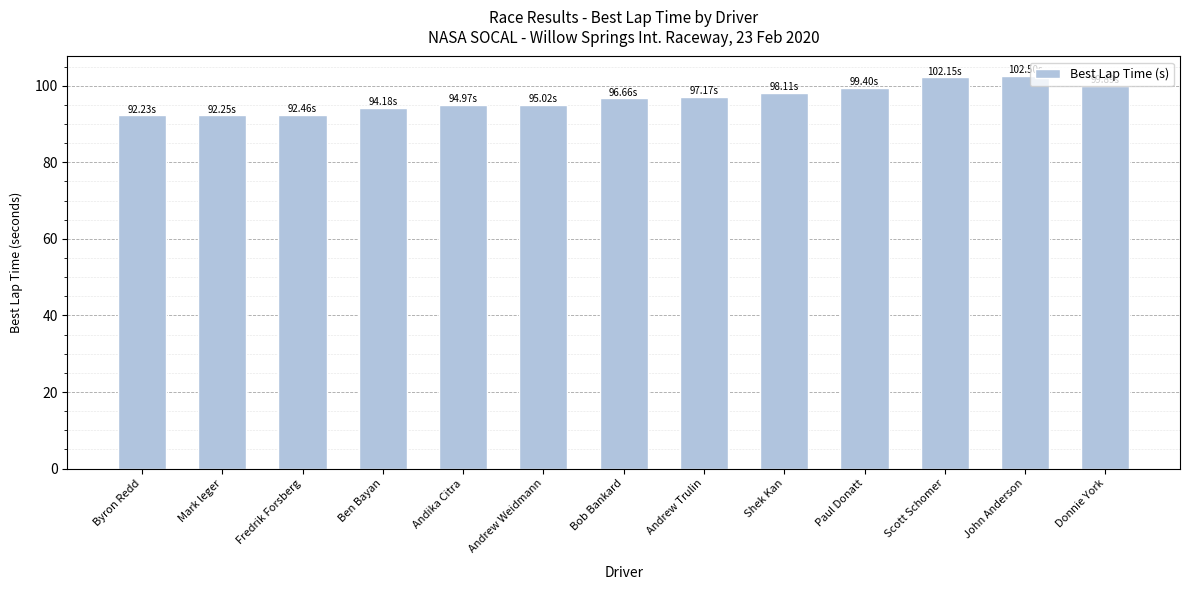

What is the average value?

96.7